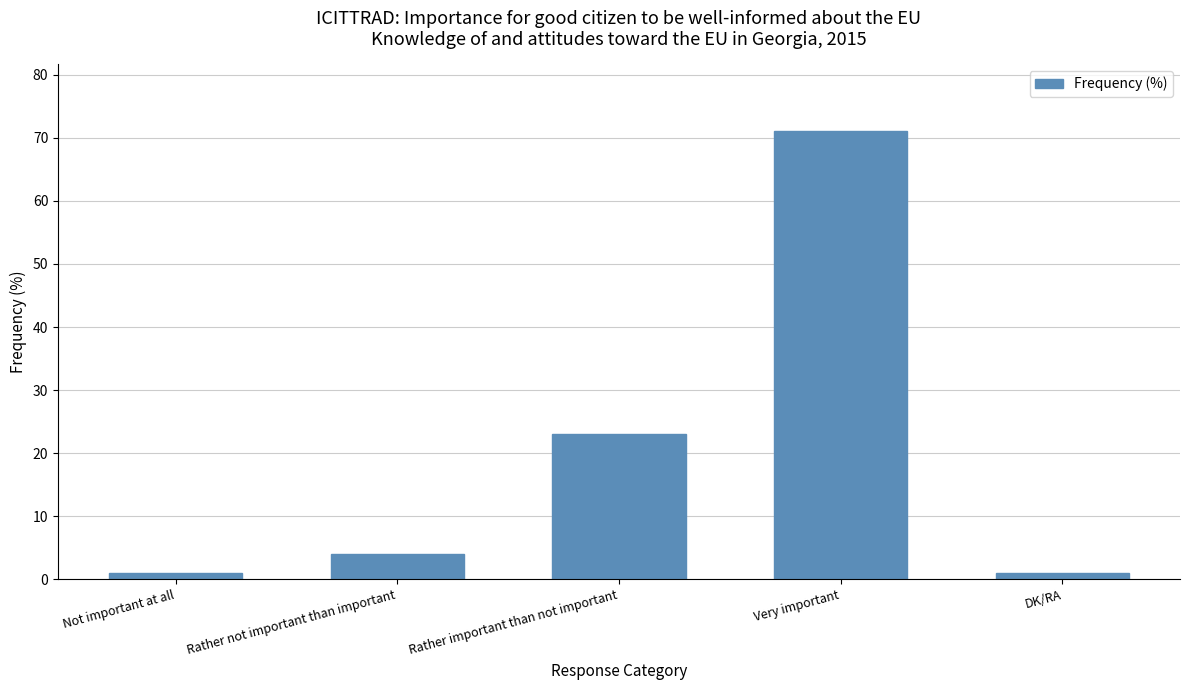

What is the sum of all values?

100